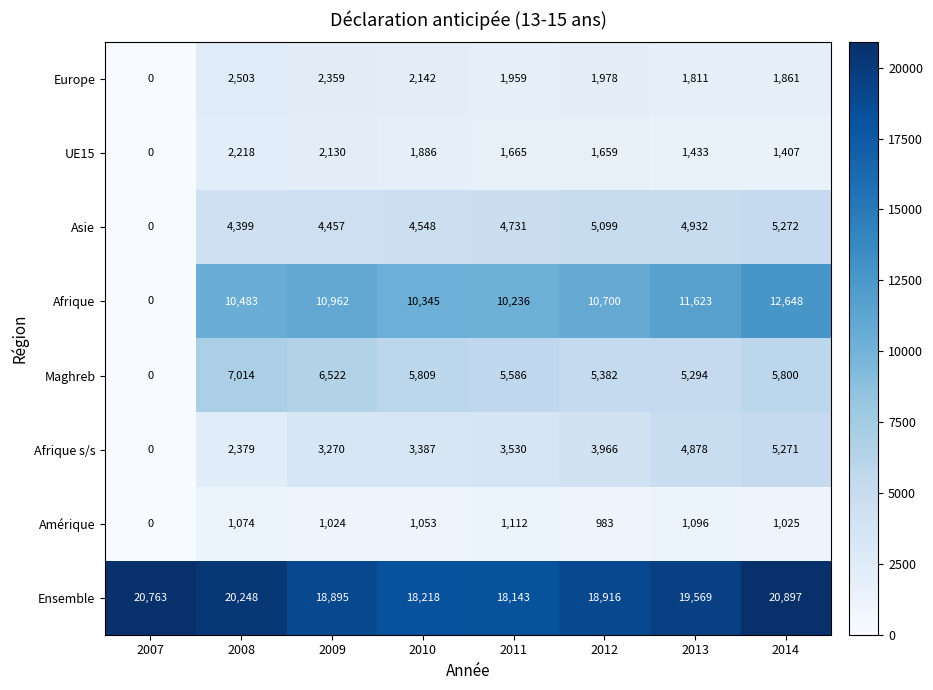

Which series has the largest total across all categories?

Ensemble